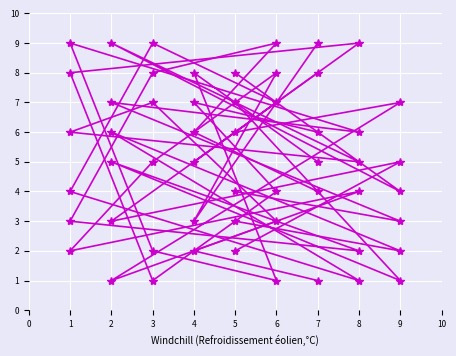

Which category has the highest value in the col_7 series?

6